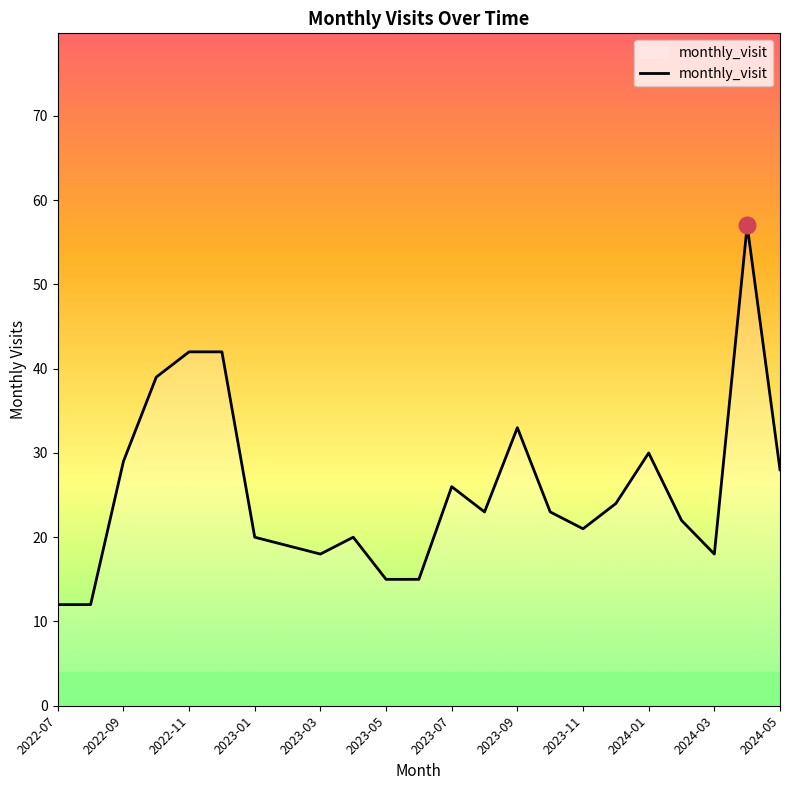

What is the maximum value shown in the chart?

57